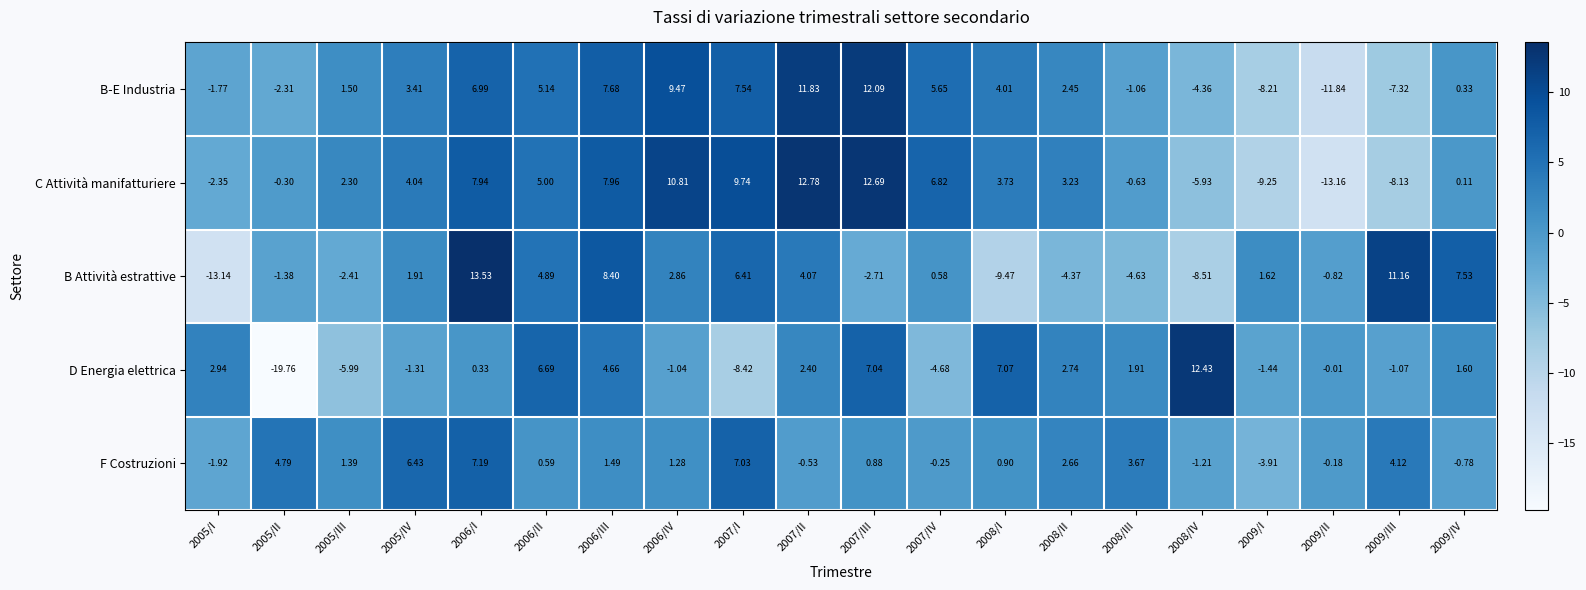

Which series has the largest total across all categories?

C Attività manifatturiere